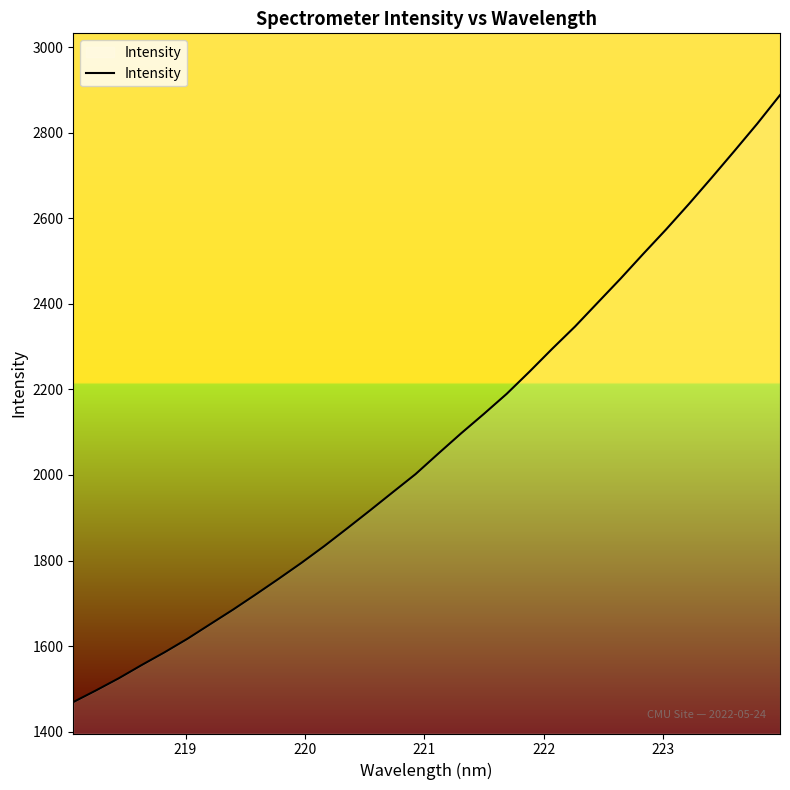

How many lines are shown in the chart?

1